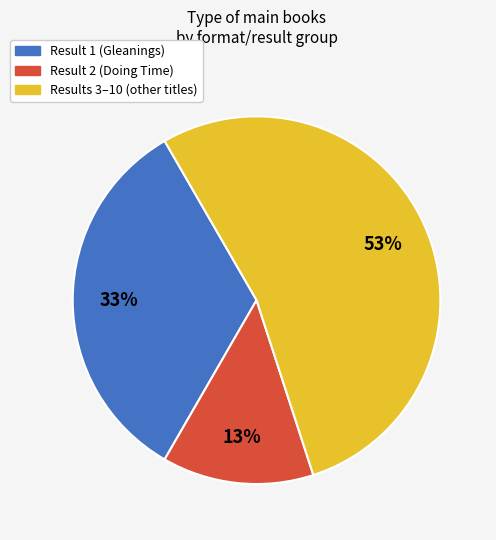

Is there any slice that represents more than half of the pie?

Yes